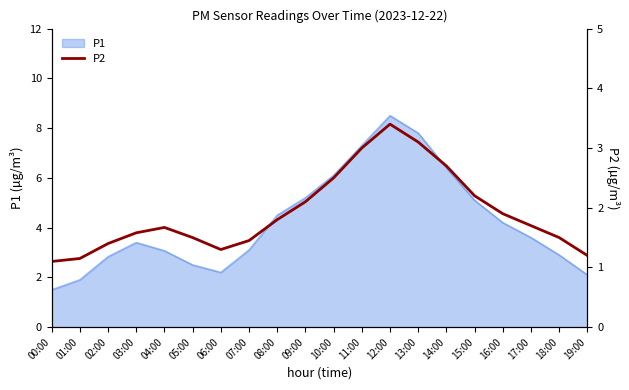

How many points are higher than both their immediate neighbors (excluding endpoints)?

2